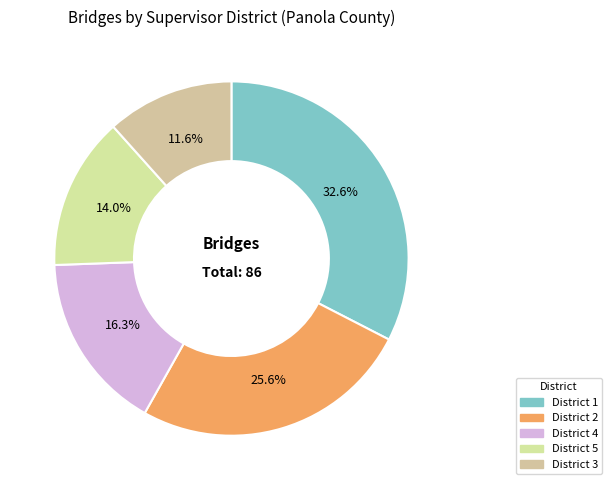

To the nearest percent, what is the average slice percentage?

20%